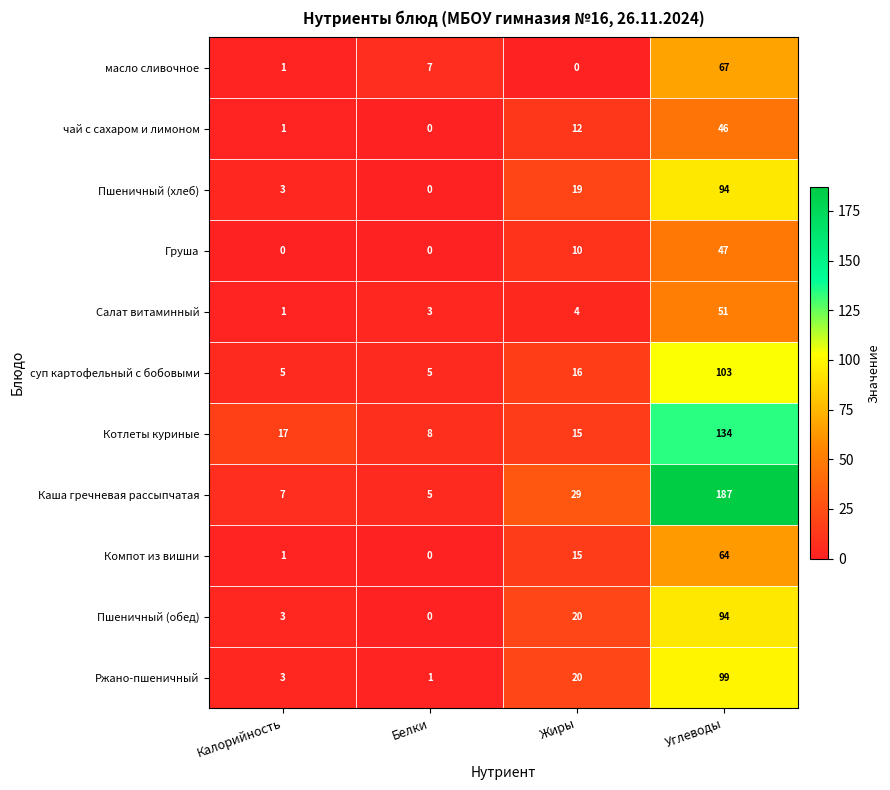

Which series changed the most between Белки and Жиры?

Каша гречневая рассыпчатая